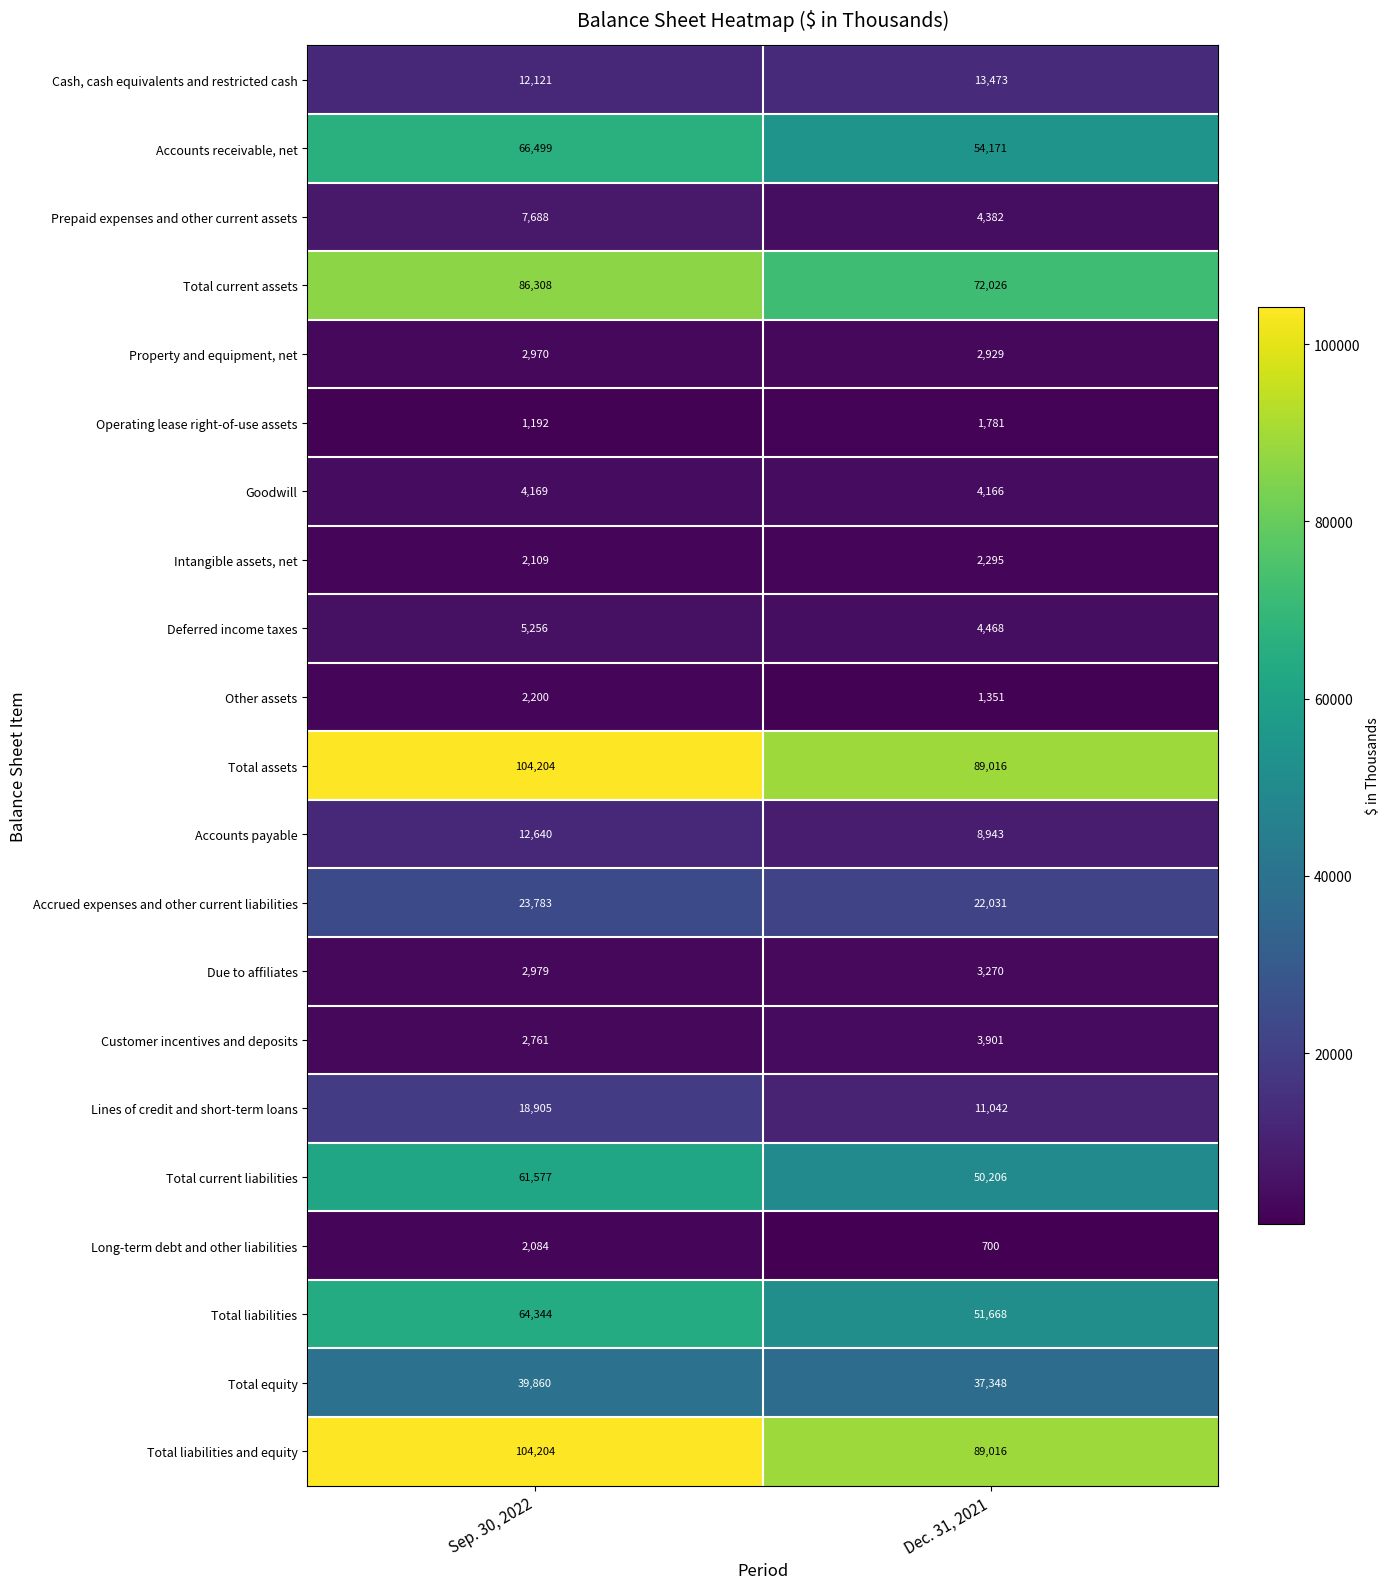

Which label corresponds to the largest value in the chart?

Sep. 30, 2022